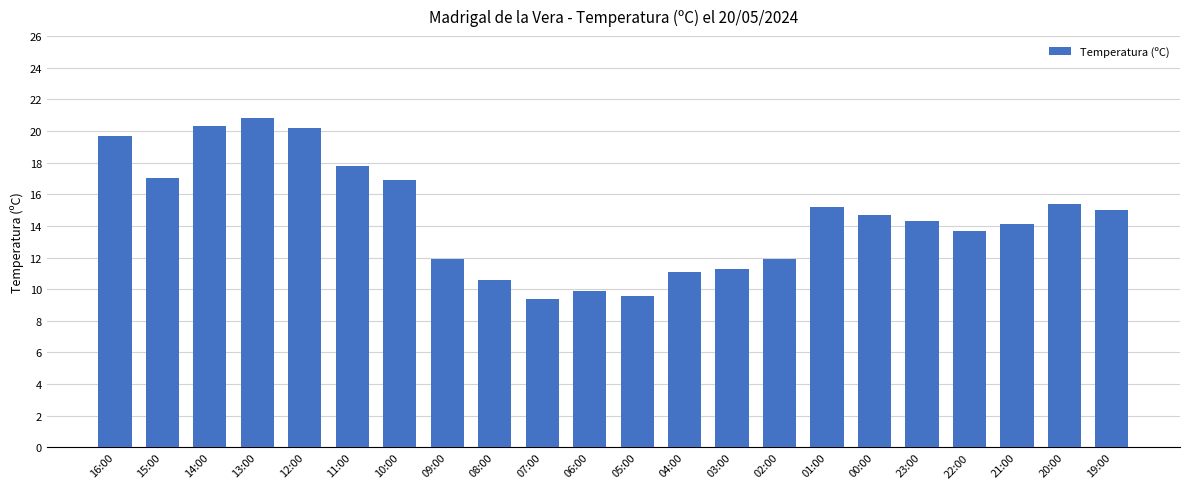

Read the value at 03:00.

11.3